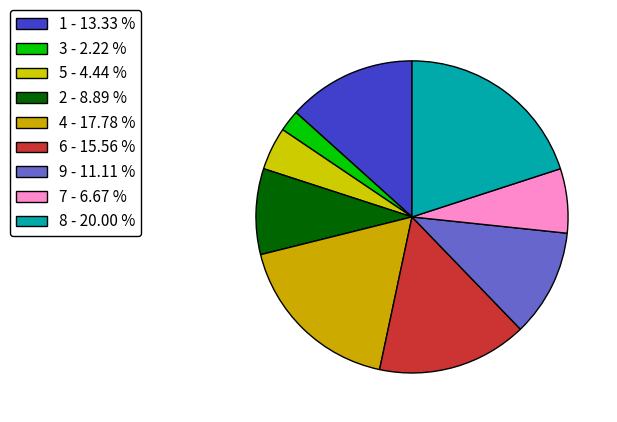

How many segments does this pie chart have?

9